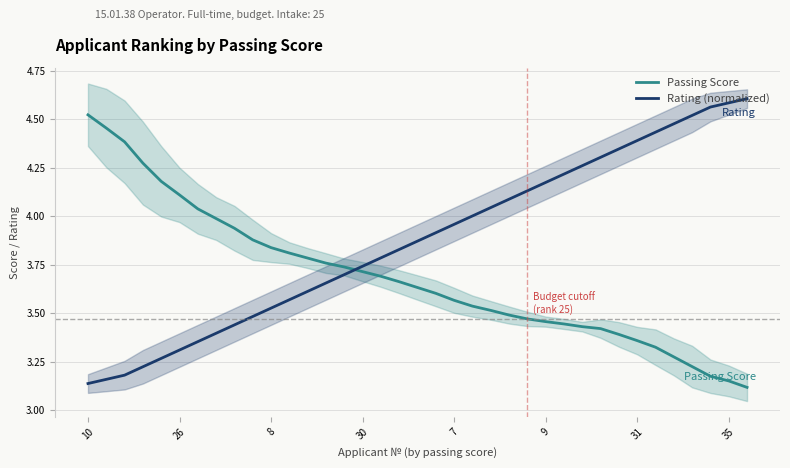

How many data points does each series have?

37